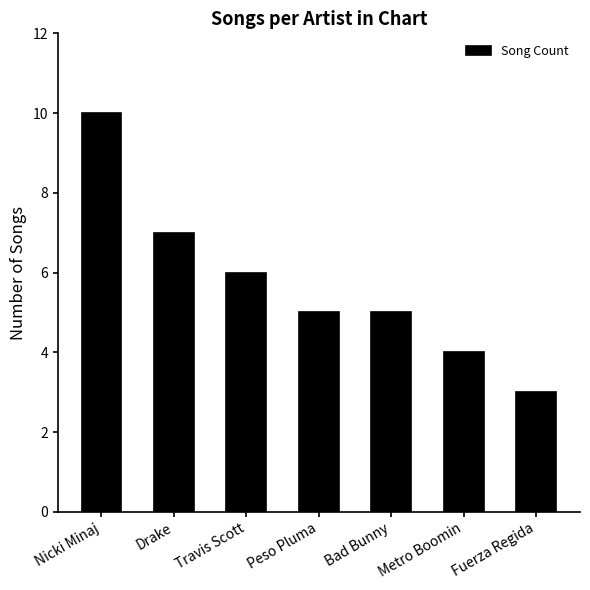

What is the ratio of the value at Drake to the value at Fuerza Regida?

2.3